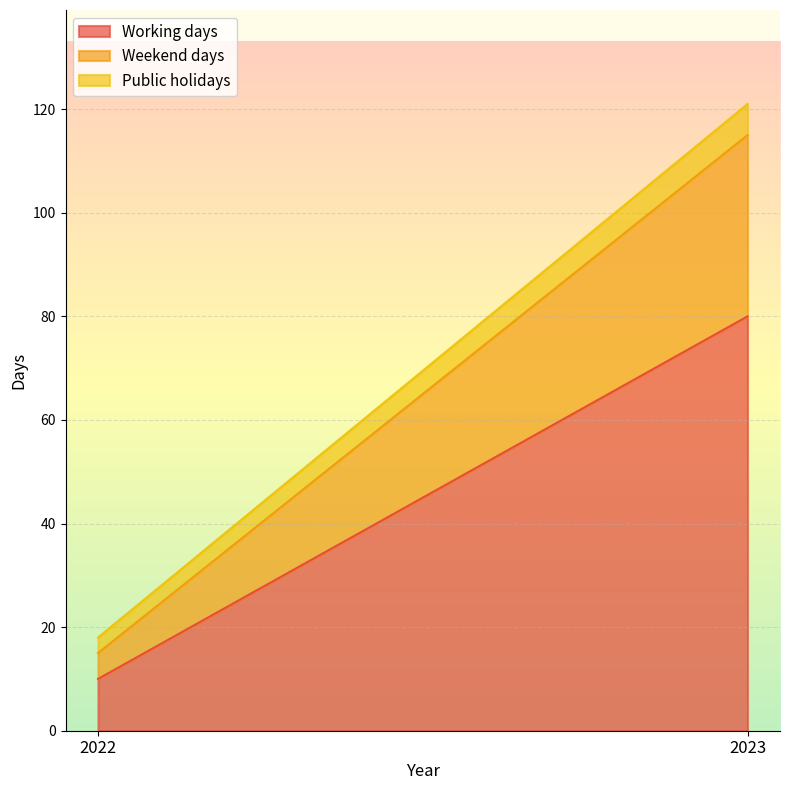

At how many categories does at least one series exceed 59?

1